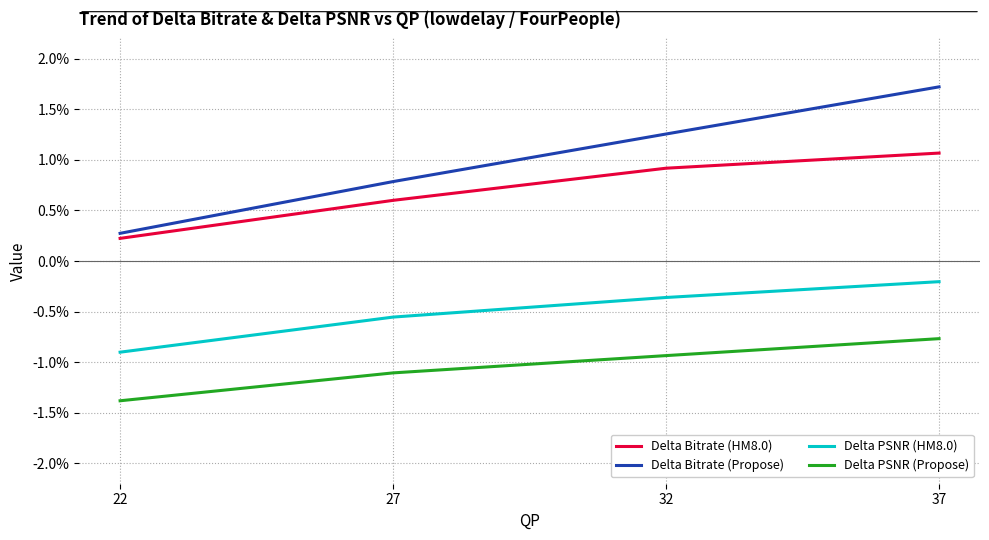

Is it true that Delta Bitrate (Propose) equals 1.1 at 37?

False